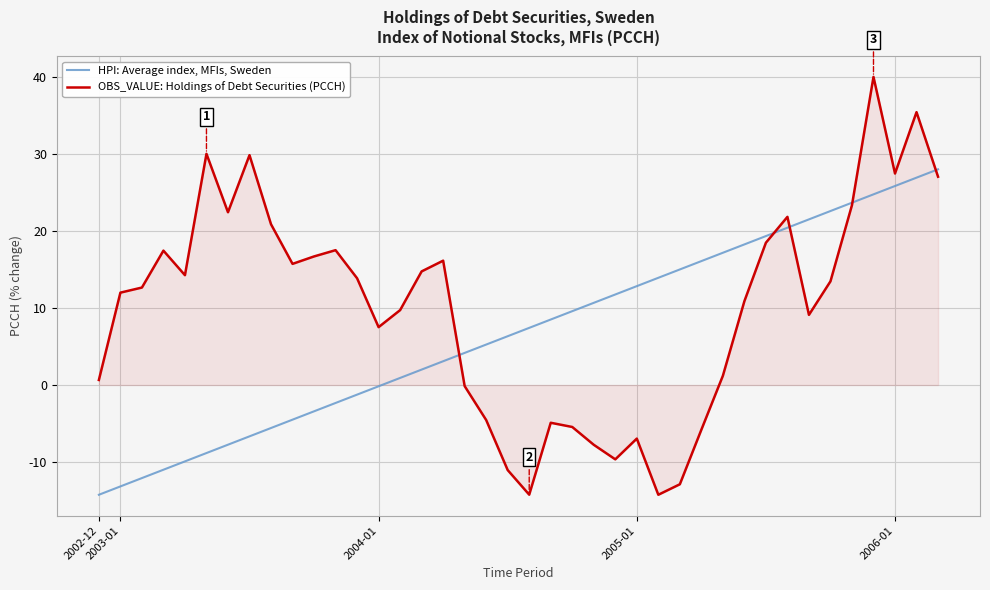

How many interior local peaks does the OBS_VALUE: Holdings of Debt Securities (PCCH) series have?

10